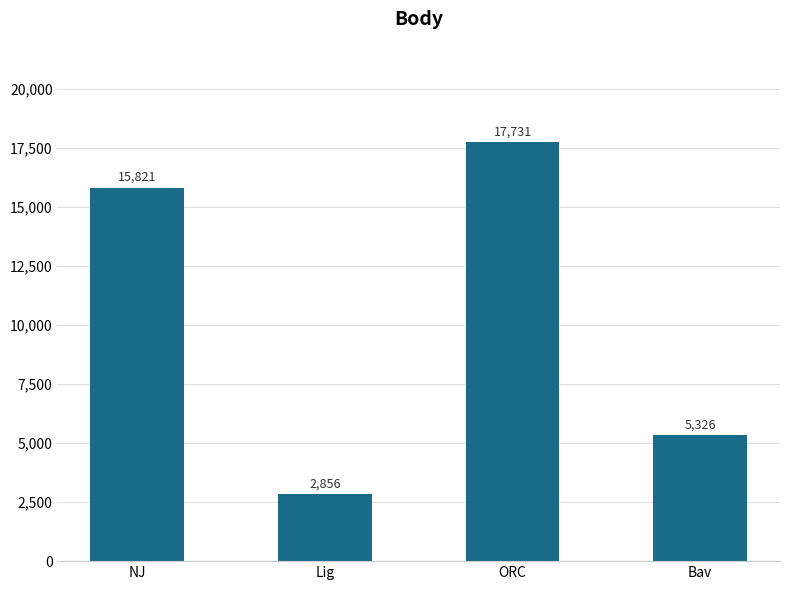

Count the values in the range 5326 to 17731.

3